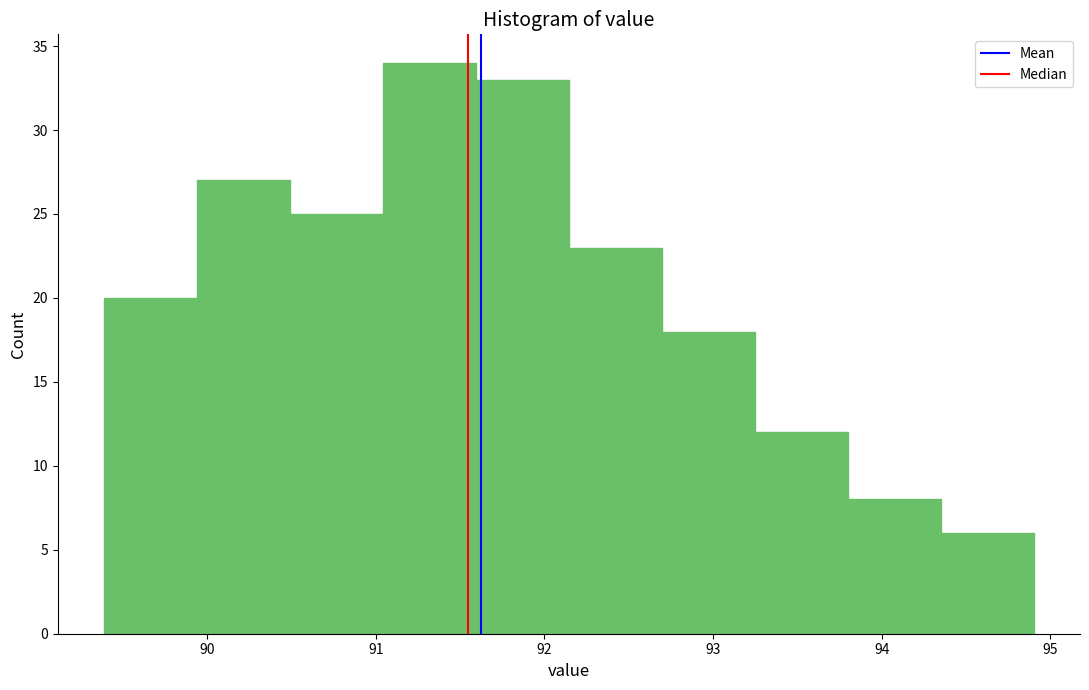

What is the height of the bar covering 92.1 to 92.7 on the x-axis? Neither the bar edges nor the heights are printed on the chart, so give them approximately, as read against the axes.

23